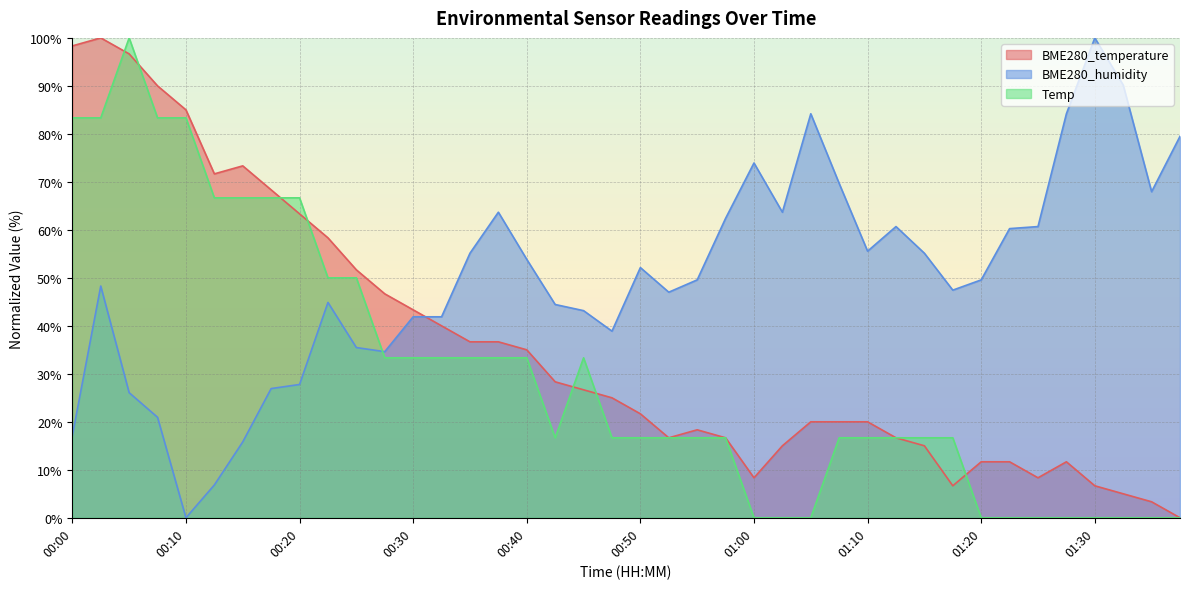

Which series has the largest range (max minus min)?

BME280_temperature